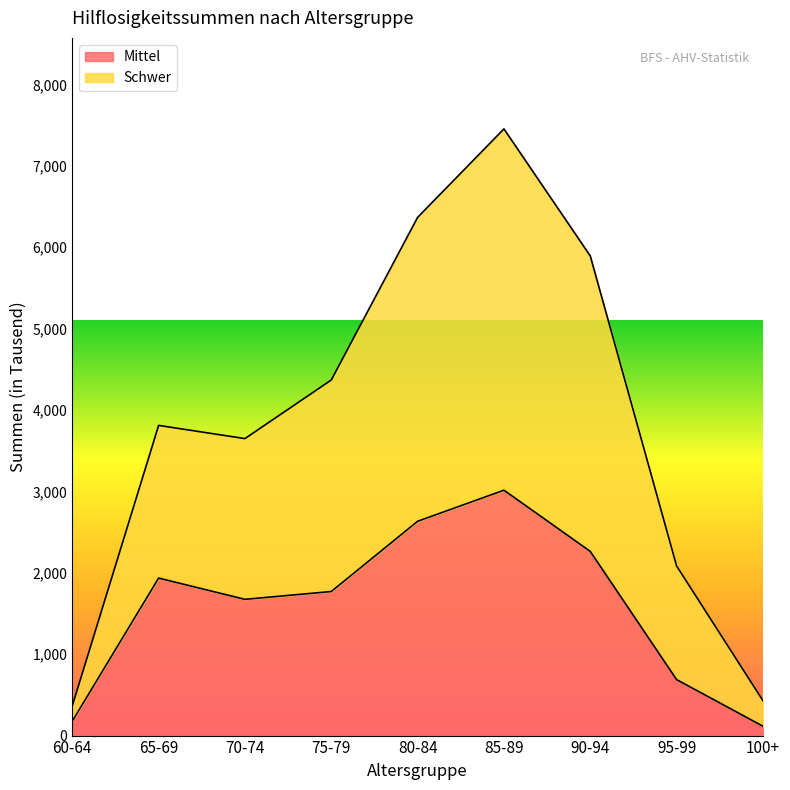

How many interior local valleys does the Mittel series have?

1